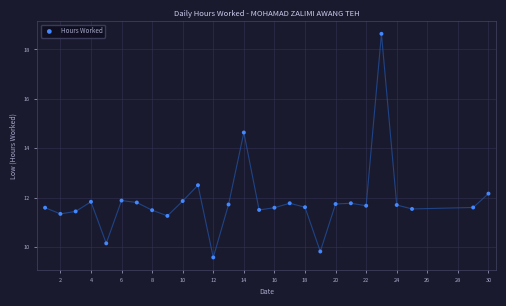

What is the range of X values (max minus min)?

29.0